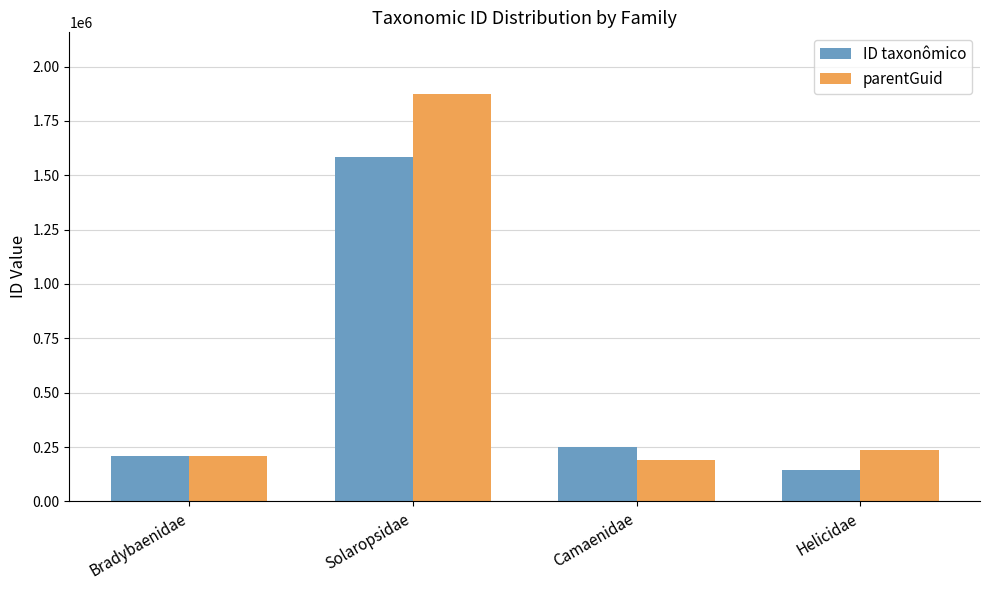

What is the difference between the parentGuid values at Helicidae and Camaenidae?

49096